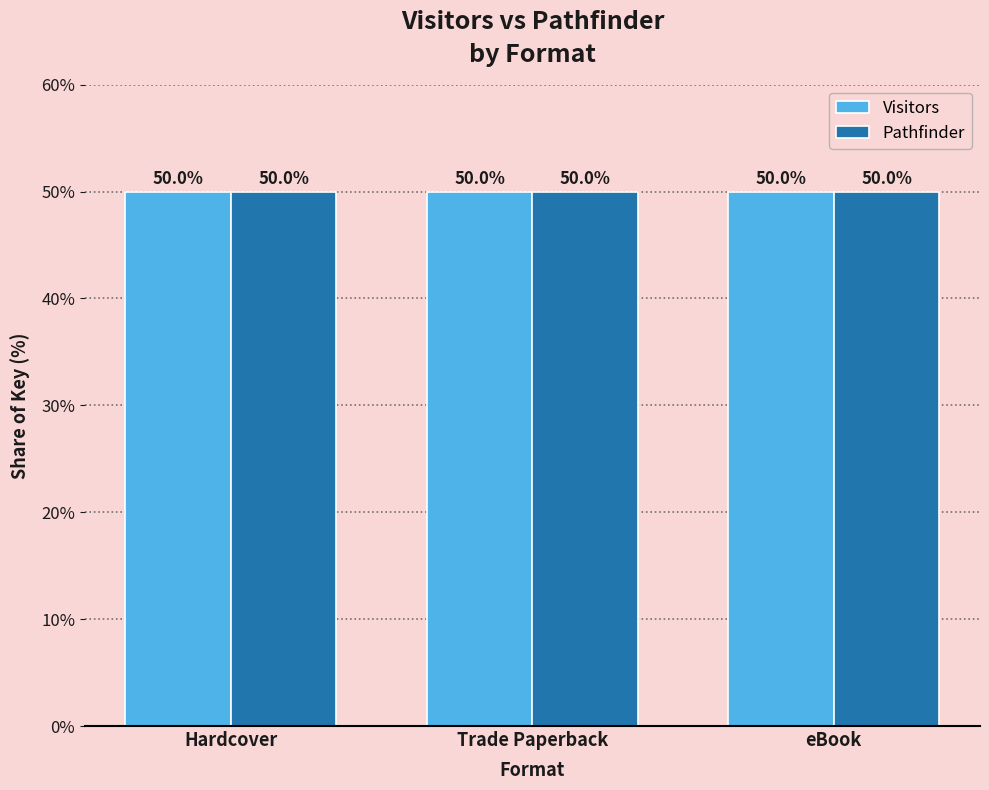

Reading left to right, extract all data points from this chart.

Visitors: 50.0	50.0	50.0
Pathfinder: 50.0	50.0	50.0